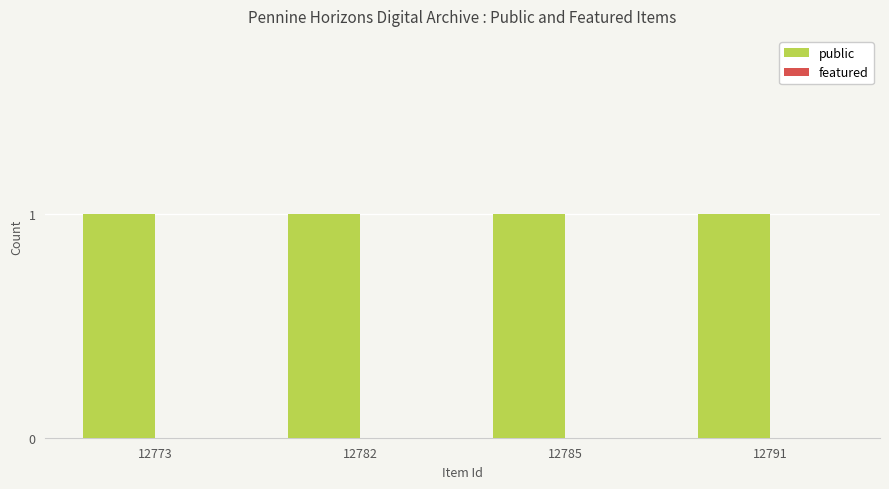

How many bars are there in each group?

2